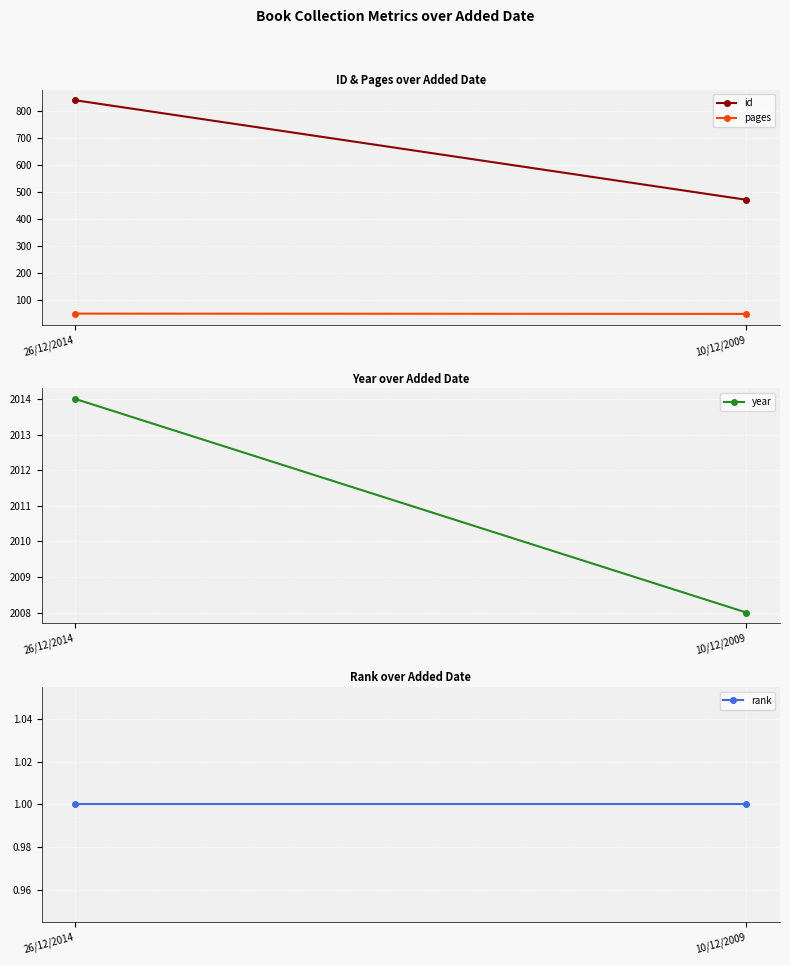

What is the label of the 1st point from the right?

10/12/2009